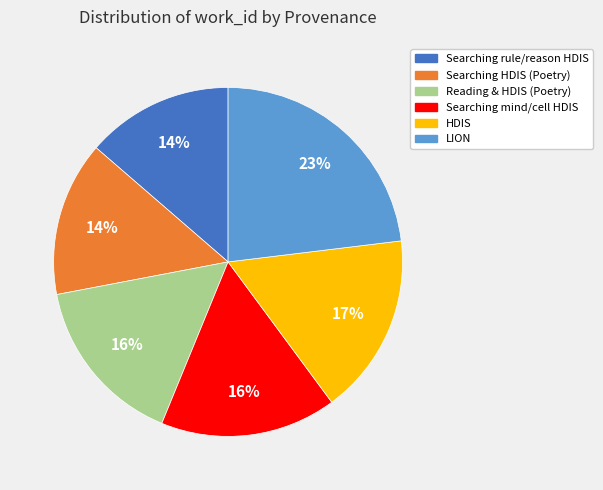

To the nearest percent, what portion does LION represent?

23%